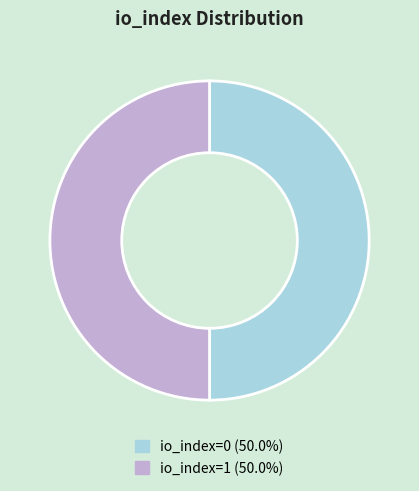

What is the ratio of the value at io_index=1 to the value at io_index=0?

1.0